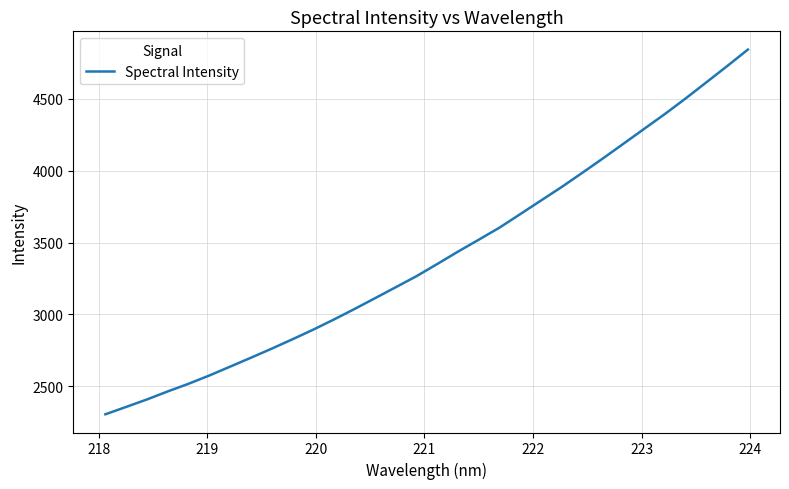

What is the smallest value displayed?

2304.0